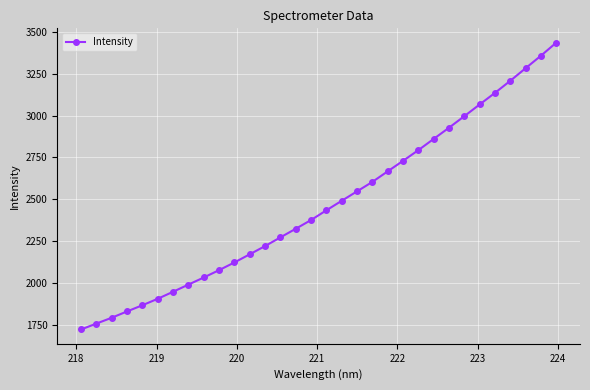

What is the average value?

2466.9